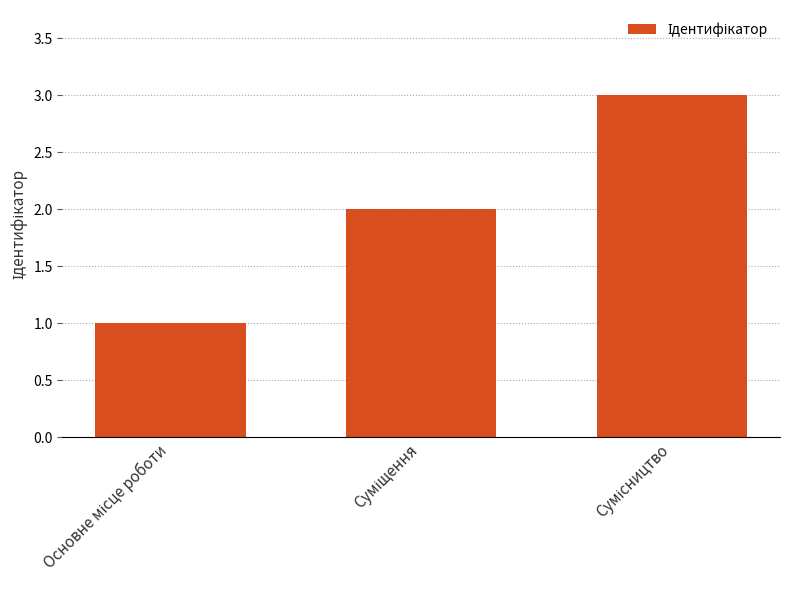

How many values are between 1 and 3?

3